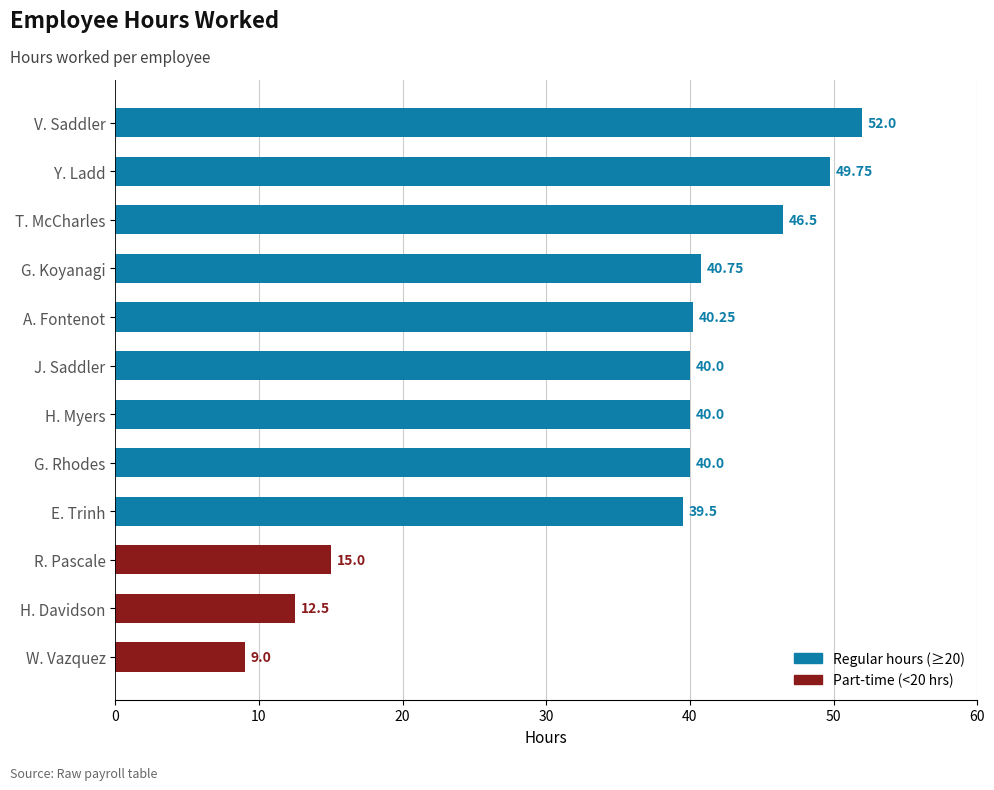

How many values are below 40?

4